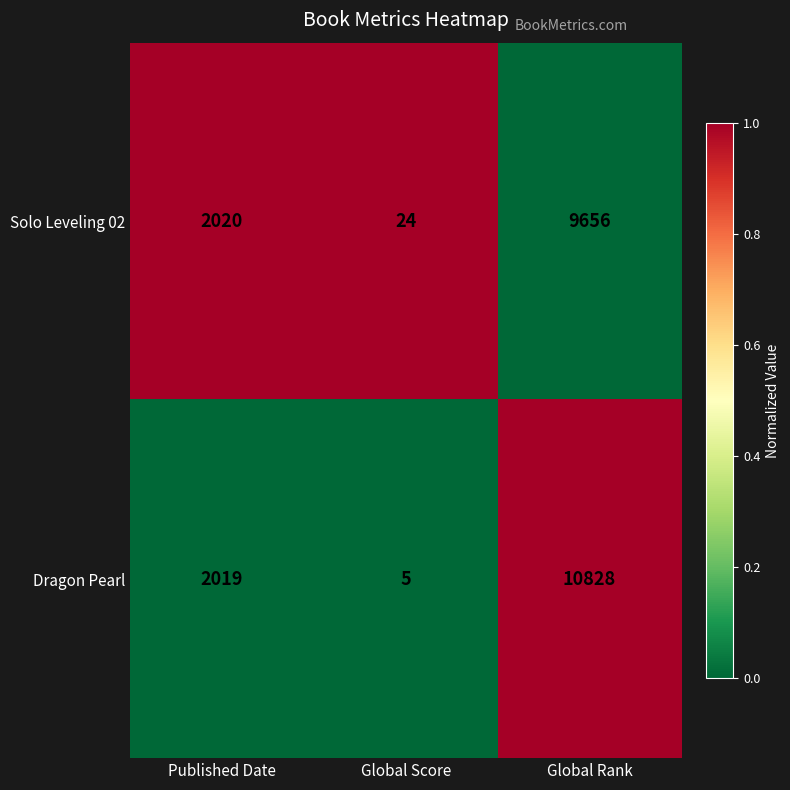

What is the approximate value of Dragon Pearl at Published Date, to the nearest 50?

2000